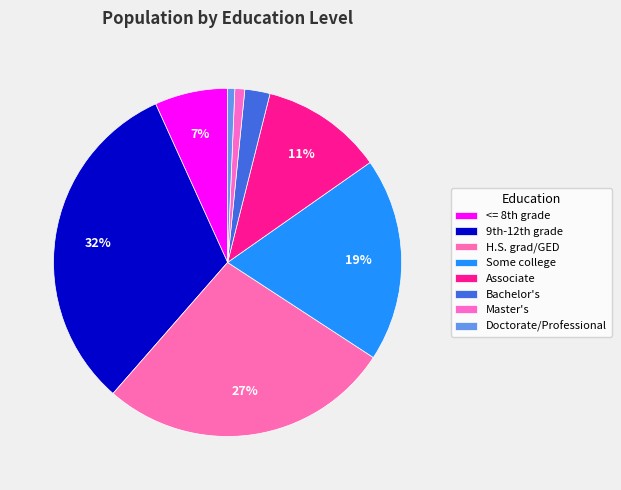

To the nearest percent, what is the combined percentage of Doctorate/Professional and Bachelor's?

3%